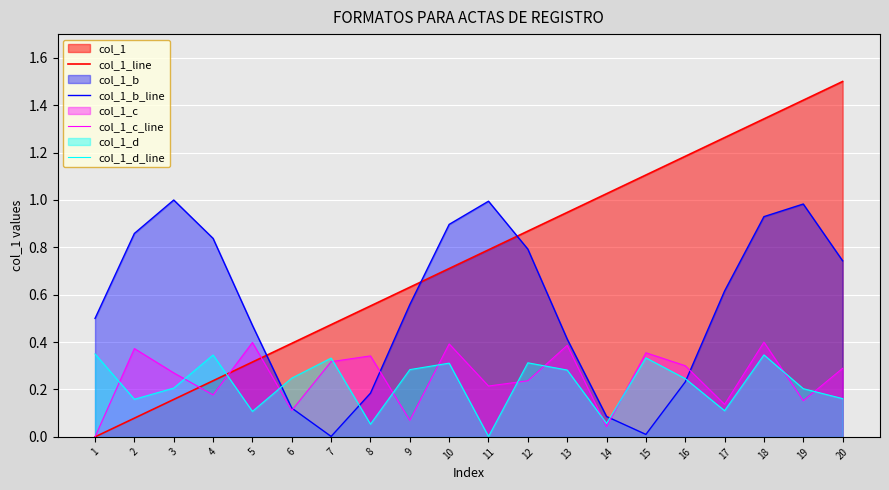

What is the difference between the col_1_b_line values at 16 and 7?

0.2